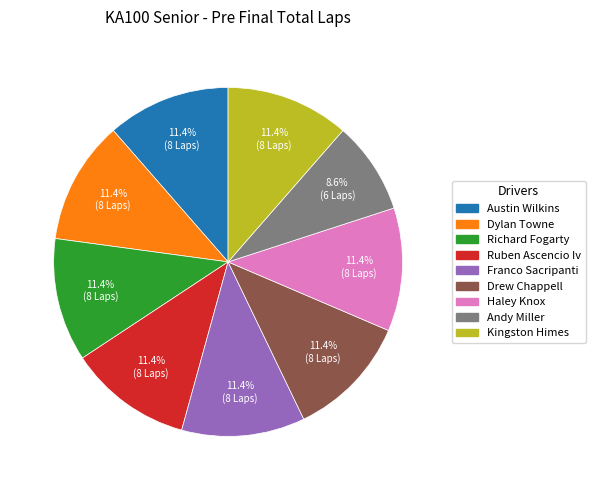

What percentage is the Kingston Himes slice, to the nearest percent?

11%